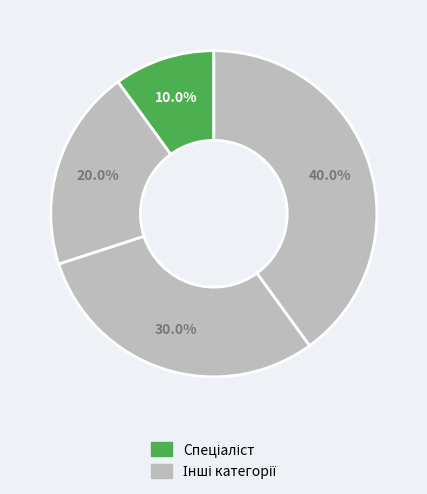

Count the number of slices in the pie.

4